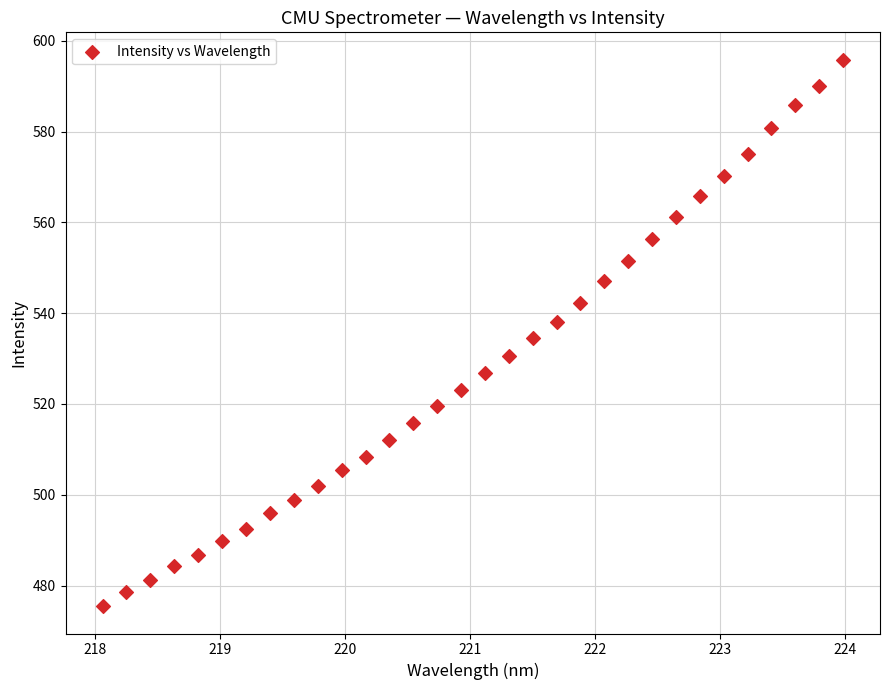

What is the range of Y values (max minus min)?

120.4